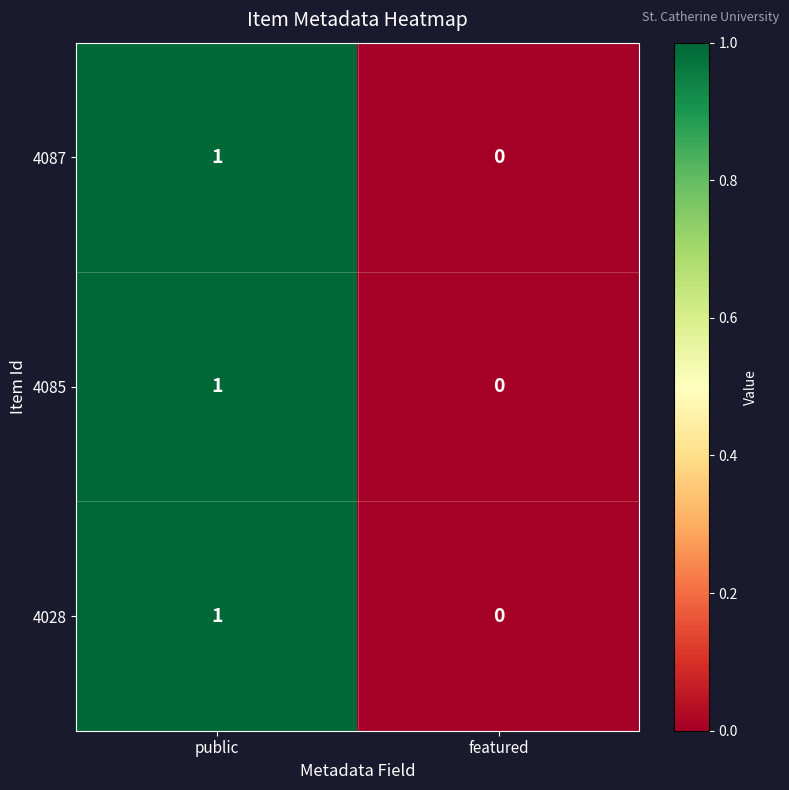

How many data points in 4028 are less than 1?

1